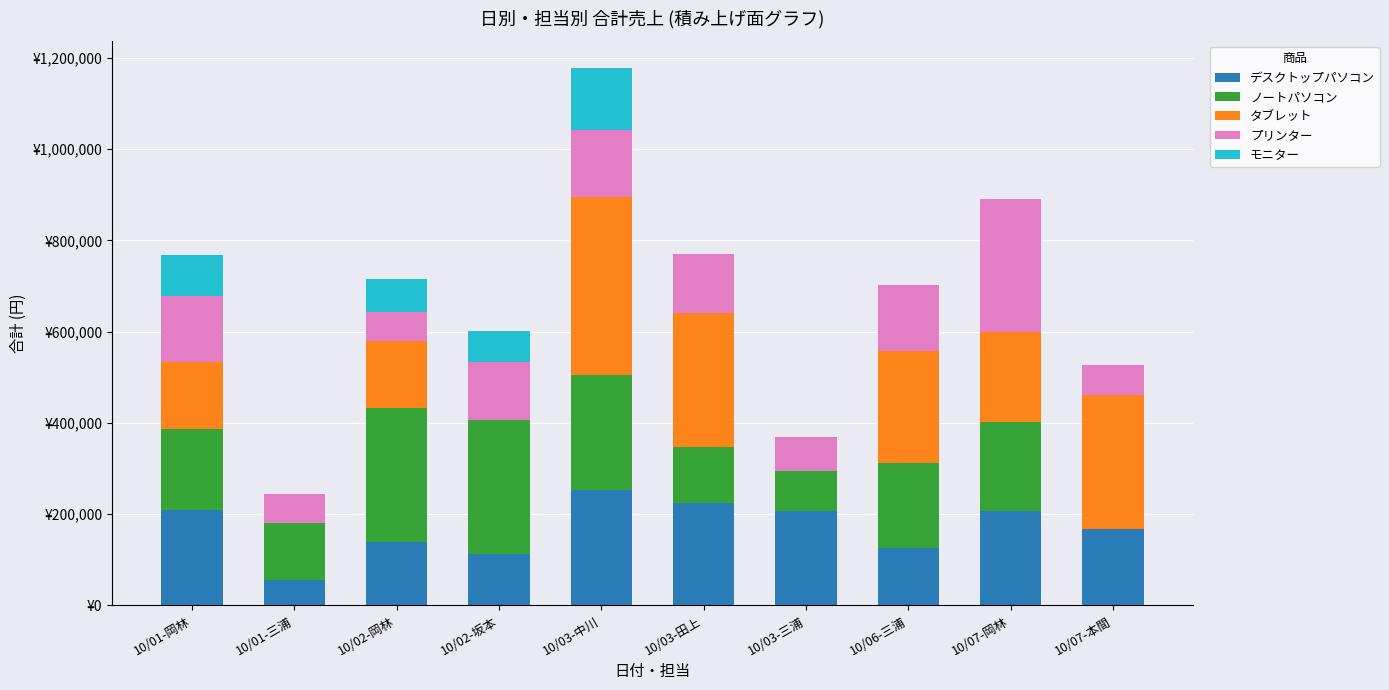

Does the chart contain stacked bars?

Yes